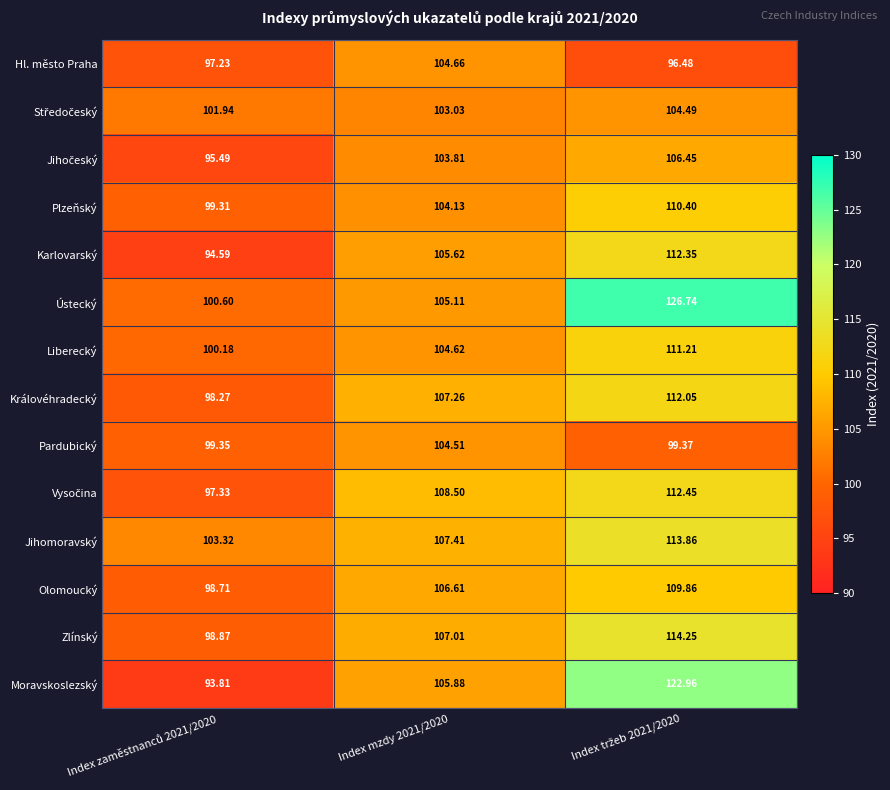

Which series has the largest total across all categories?

Ústecký